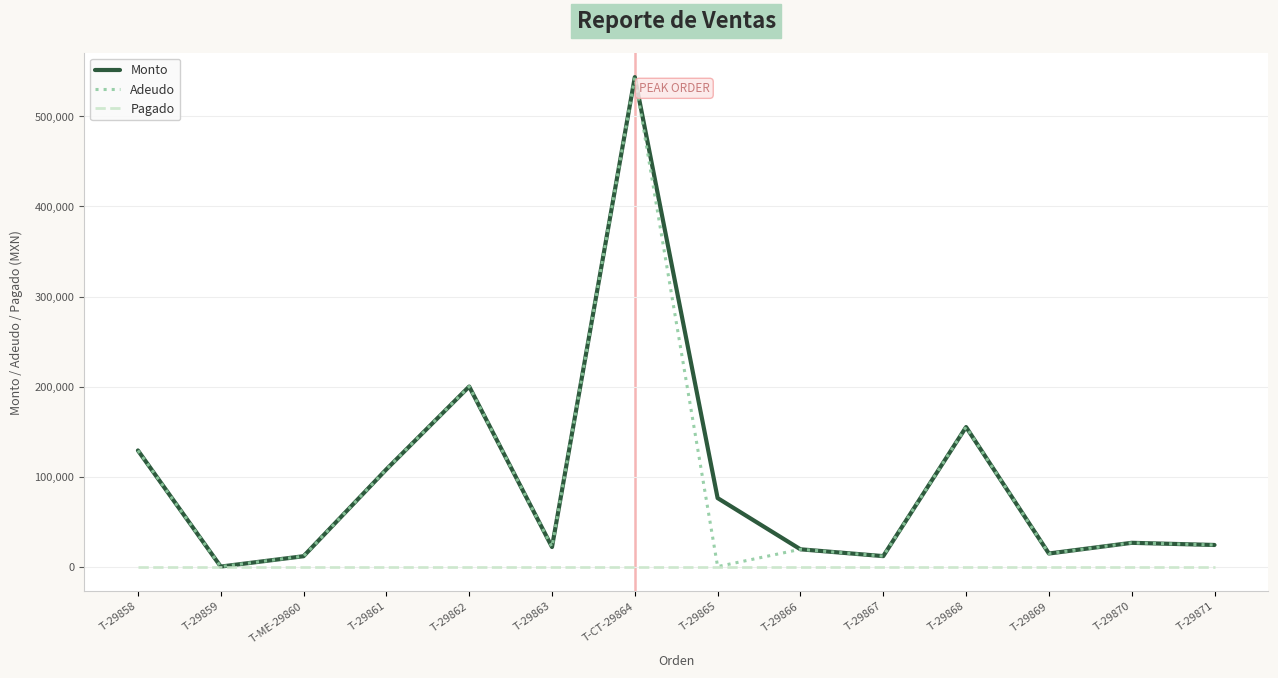

What is the difference between the highest and lowest values at T-29862?

199999.8